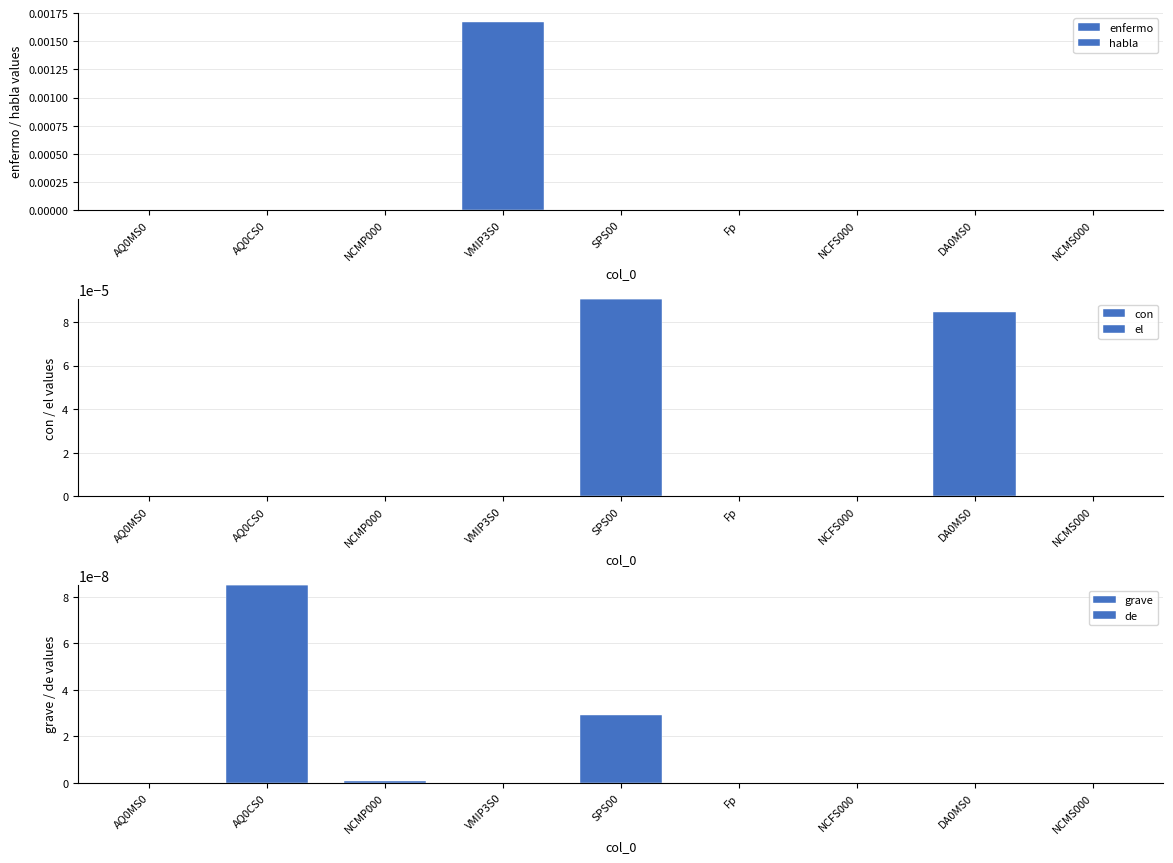

At which category is the sum across all series the highest?

VMIP3S0